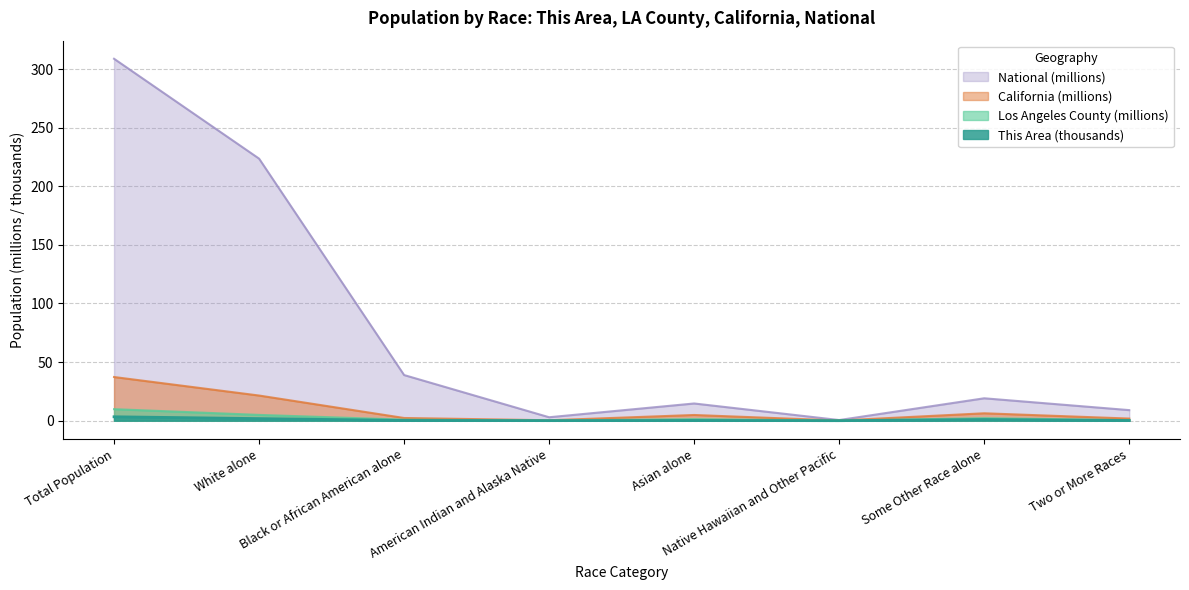

Count the number of data series in this chart.

4